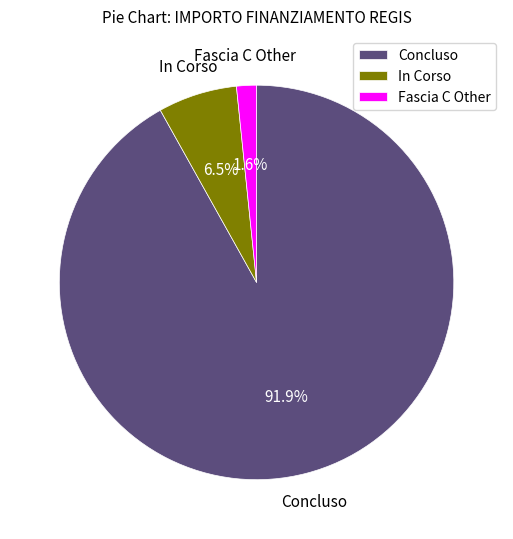

To the nearest percent, what is the difference between the largest and smallest slice percentages?

90%